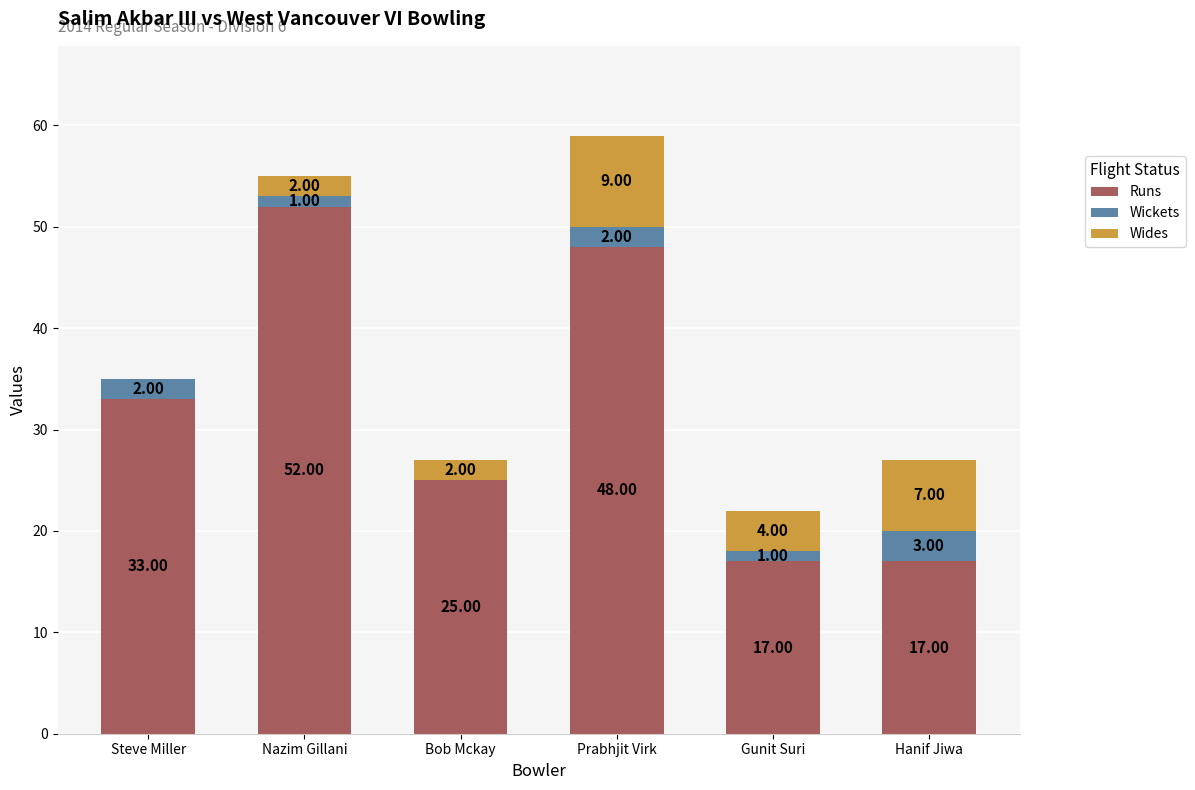

What is the sum of all Runs values?

192